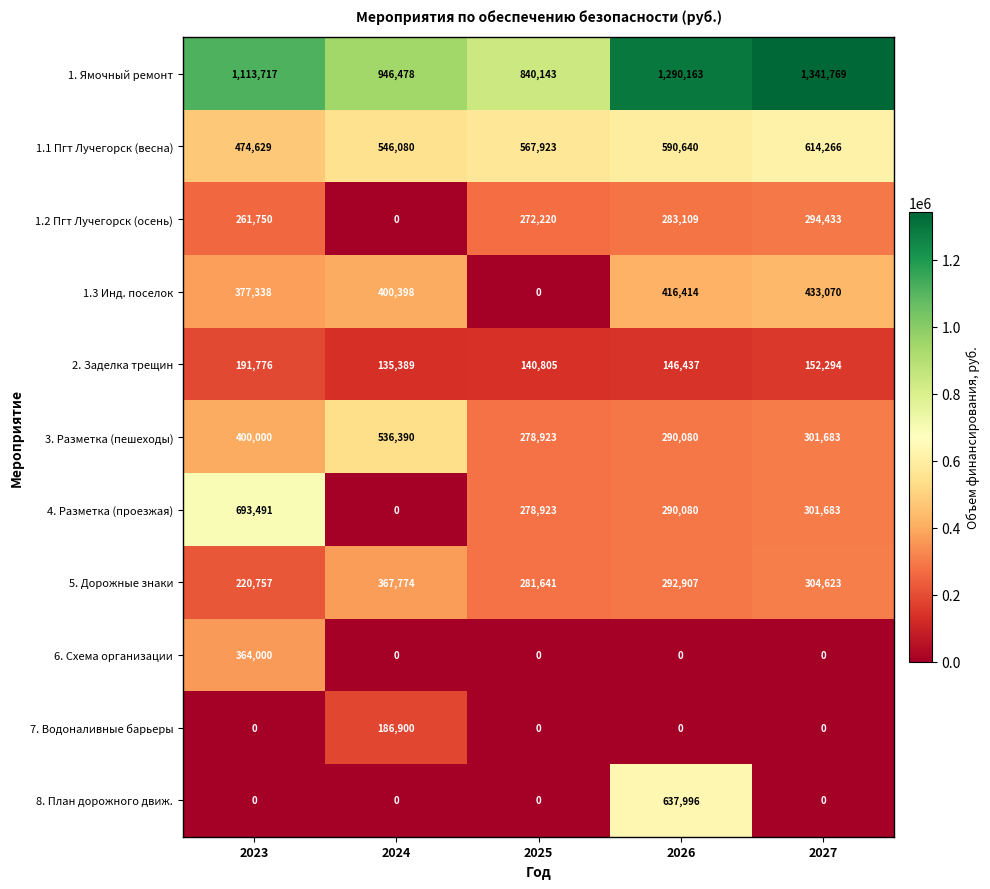

What is the greatest value displayed?

1341769